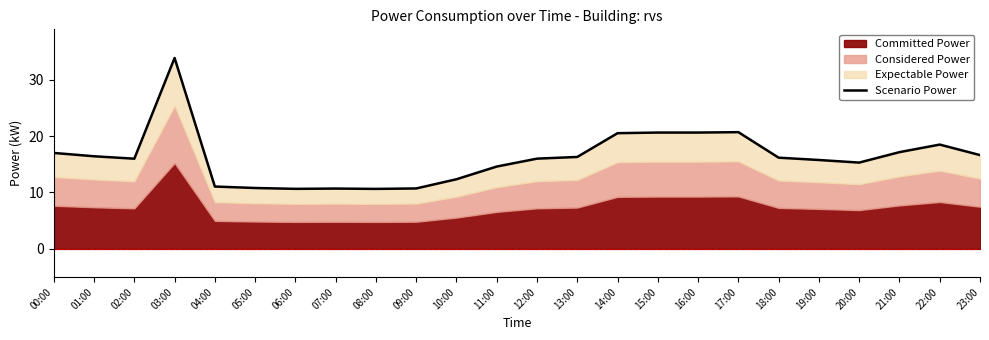

Rank the categories by value from lowest to highest.

08:00, 06:00, 07:00, 09:00, 05:00, 04:00, 10:00, 11:00, 20:00, 19:00, 02:00, 12:00, 18:00, 13:00, 01:00, 23:00, 00:00, 21:00, 22:00, 14:00, 15:00, 16:00, 17:00, 03:00